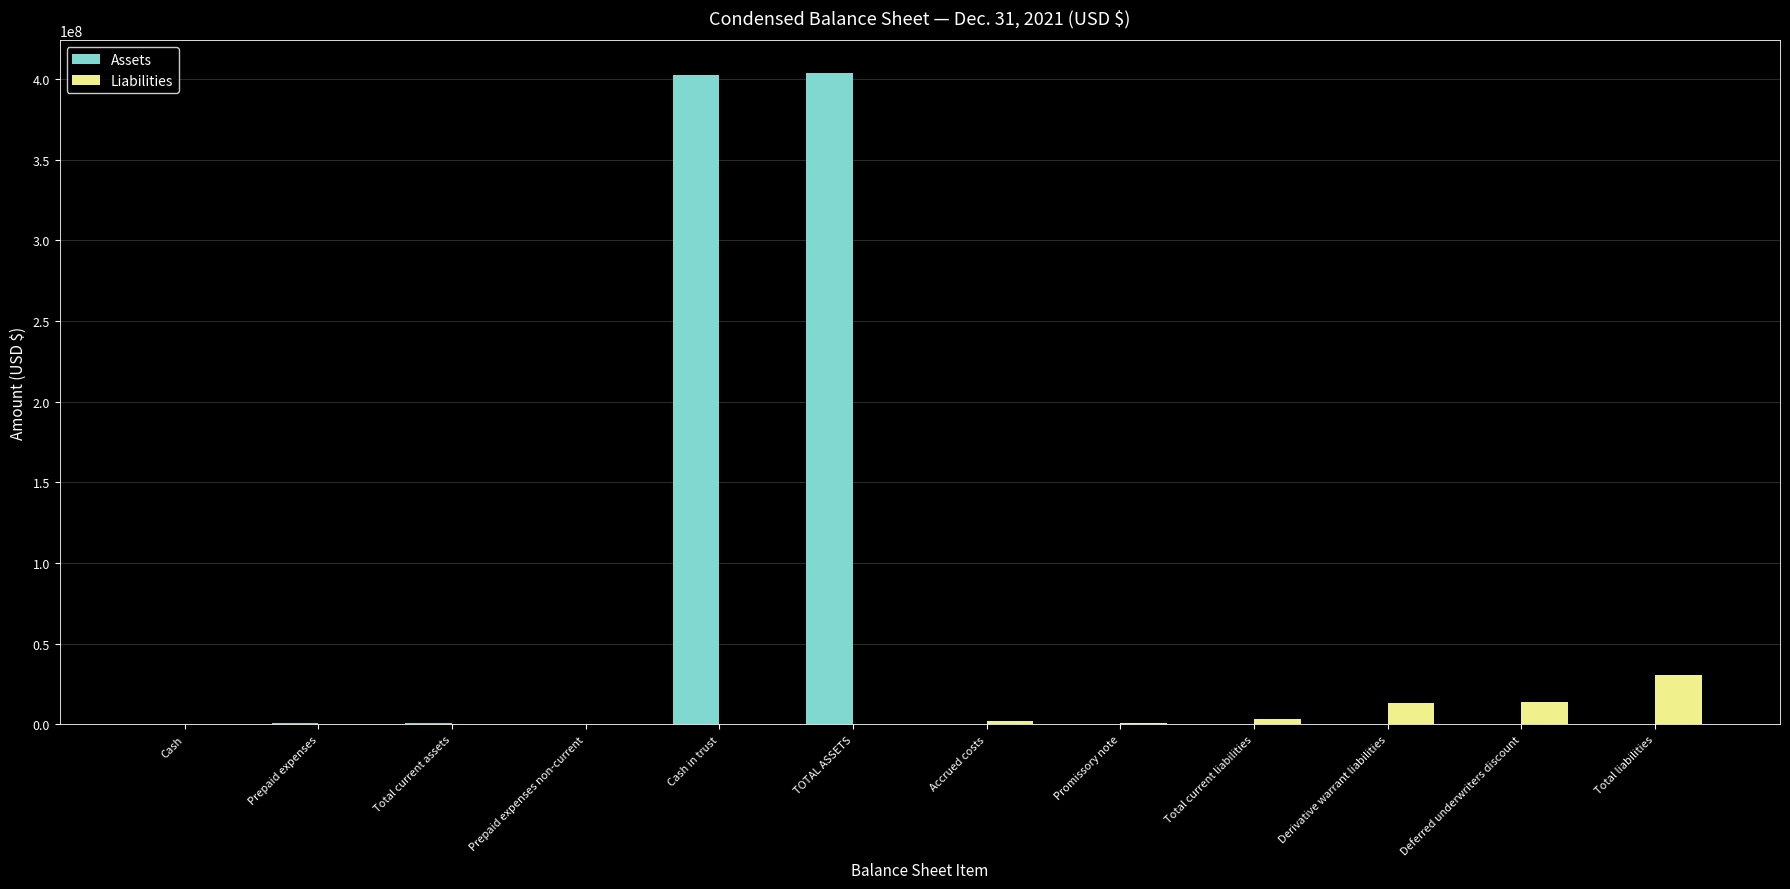

How many series are shown in this chart?

2